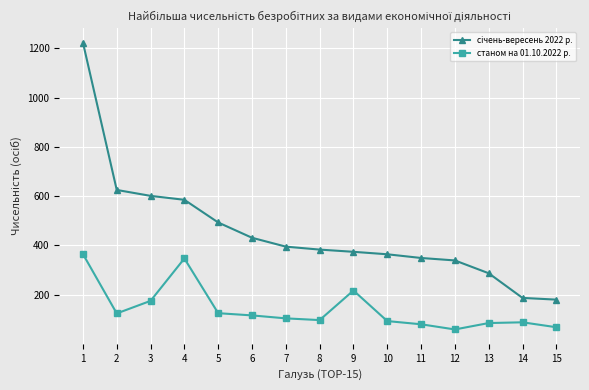

Does the chart display data point markers on the line(s)?

Yes